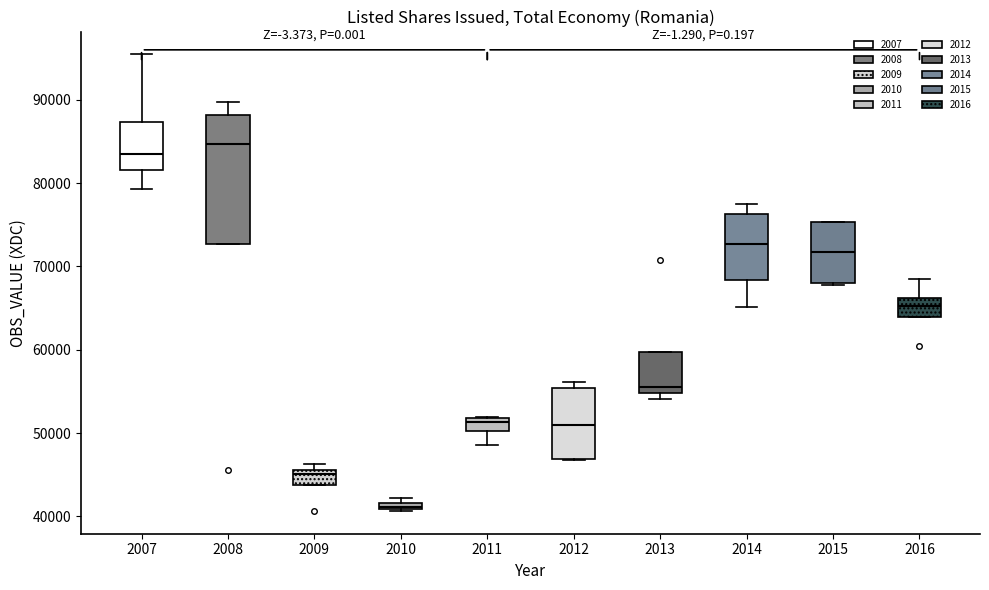

Which box is the tallest, from its lower edge to its upper edge?

2008